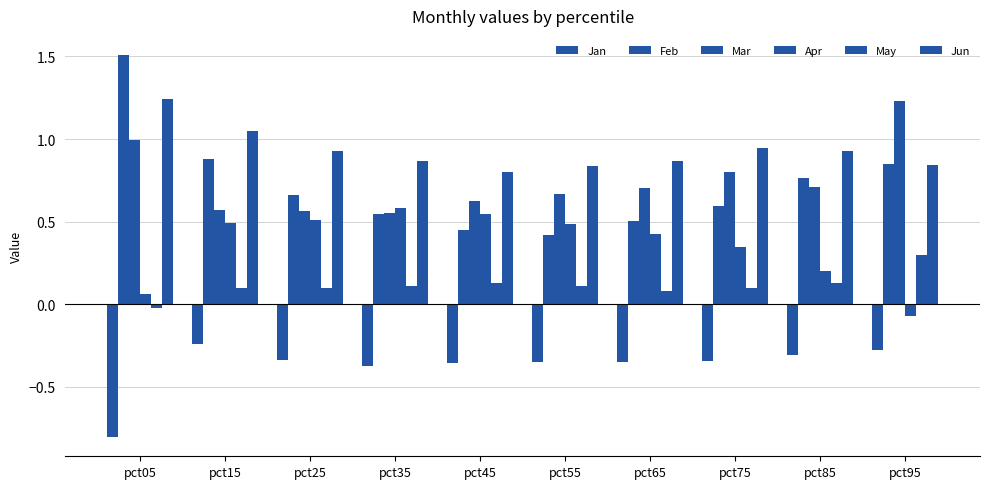

What is the smallest value displayed?

-0.8